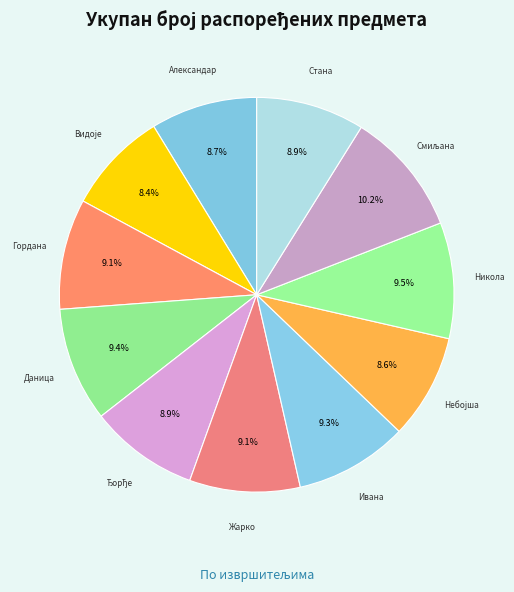

How many slices are in this pie chart?

11